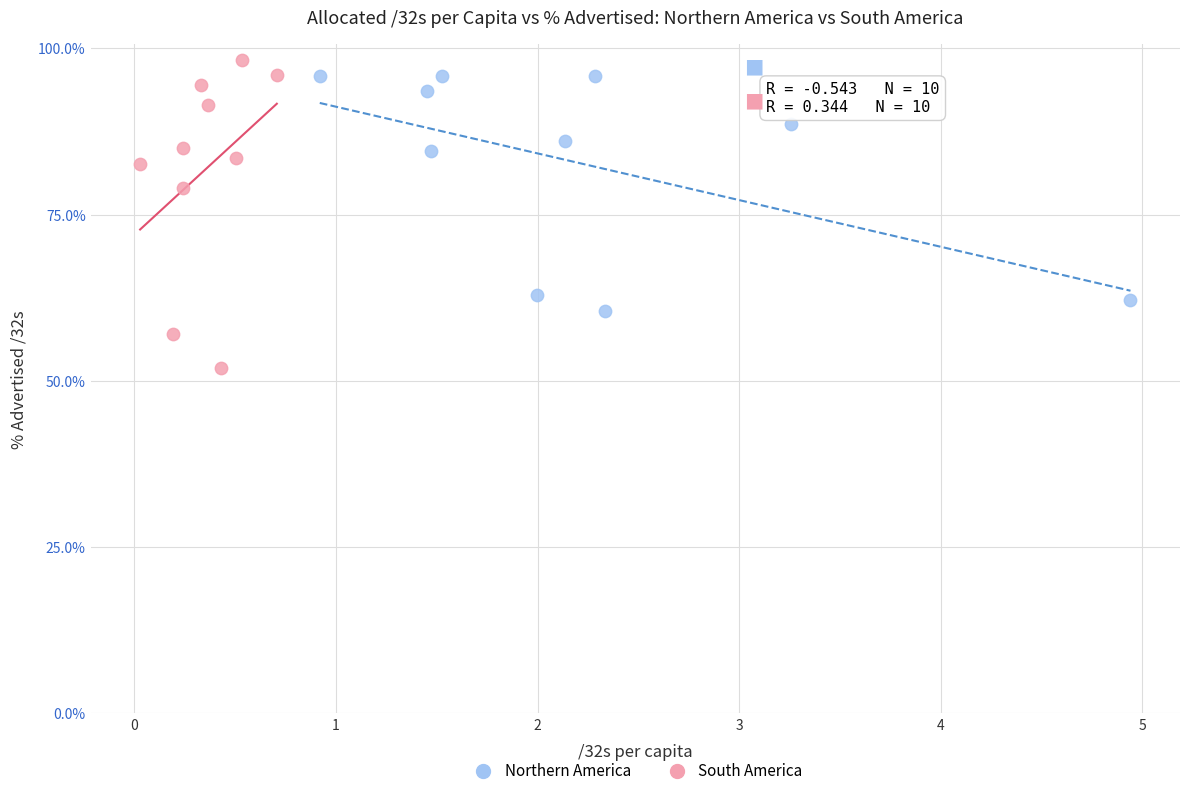

What are all the series names shown in the legend?

Northern America, South America